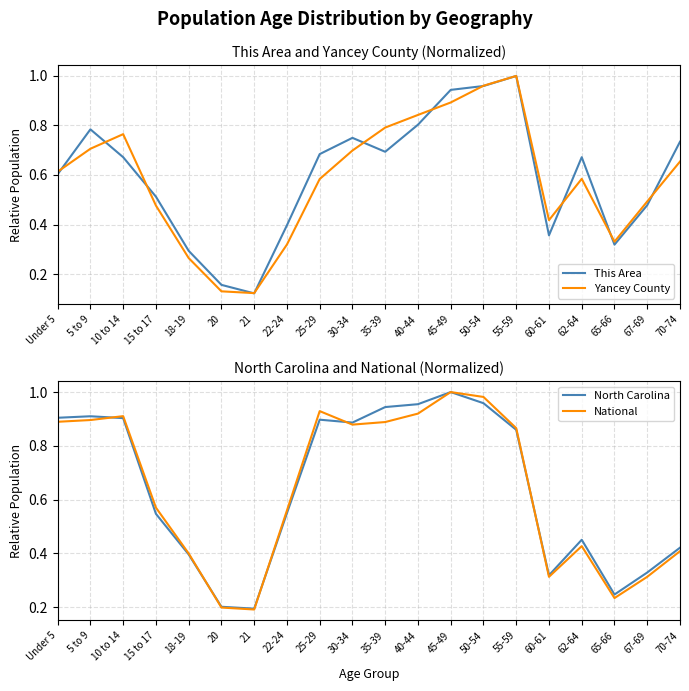

What value does the North Carolina series have at 21?

0.2